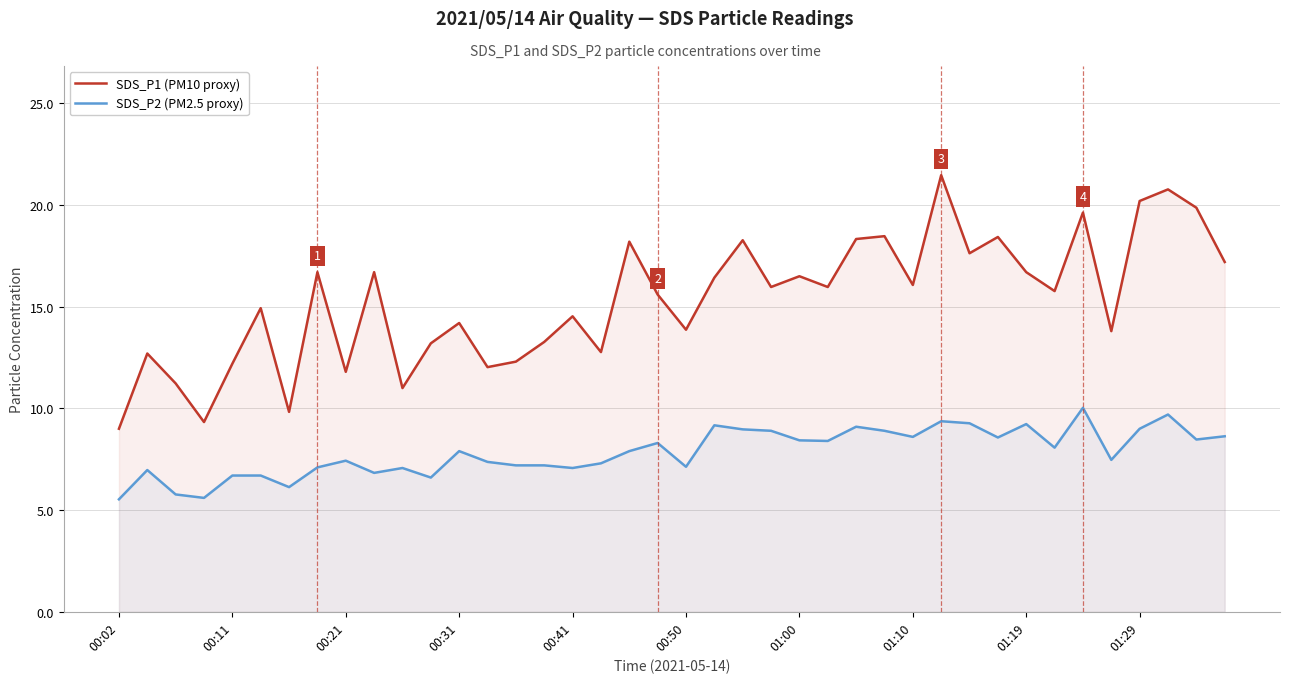

Which label corresponds to the smallest value in the chart?

00:02